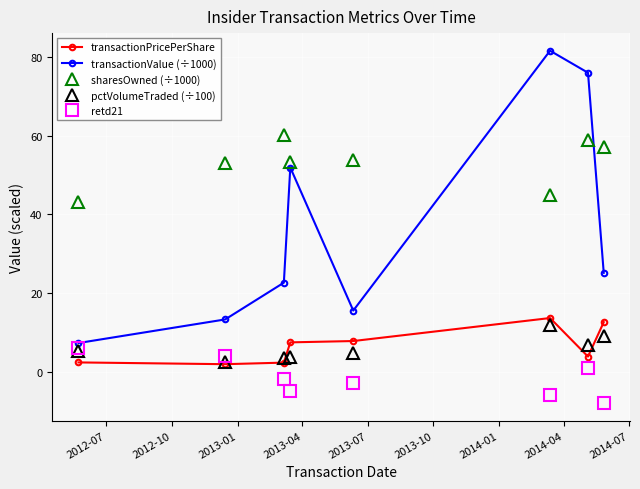

How many interior local peaks does the transactionValue (÷1000) series have?

2